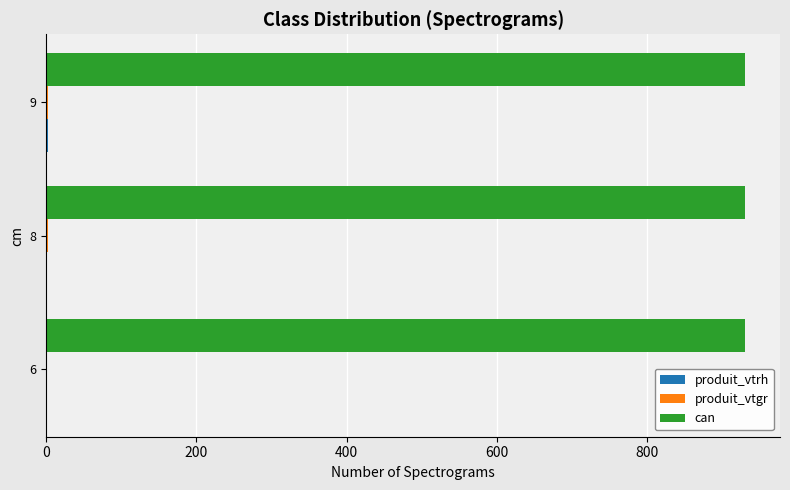

Count the number of categories in the chart.

3